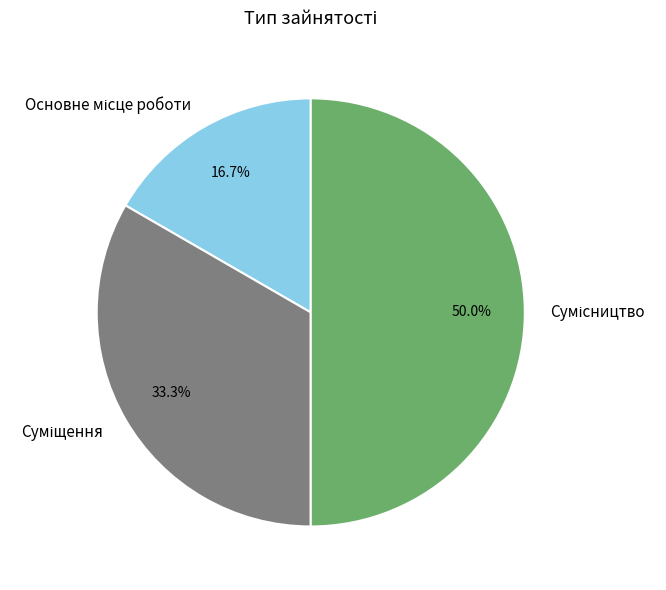

What percentage is the Сумісництво slice, to the nearest percent?

50%